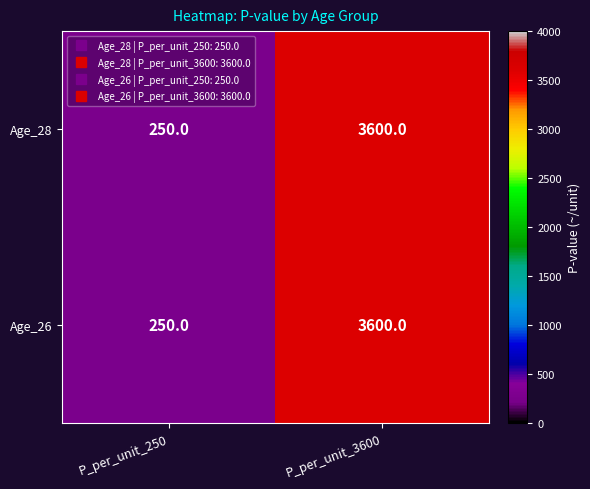

The value of Age_26 at P_per_unit_3600 is 5787. True or false?

False